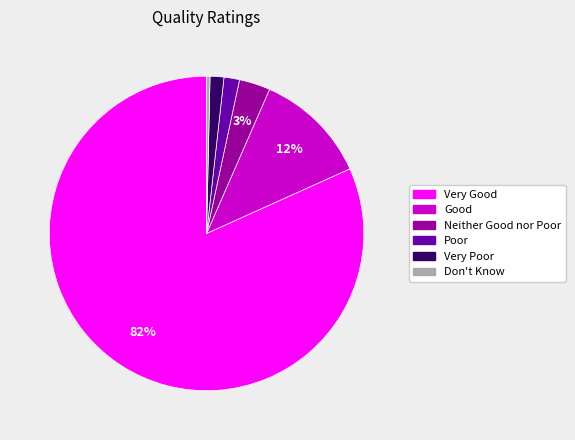

The Very Poor slice represents 1% of the pie. True or false?

True